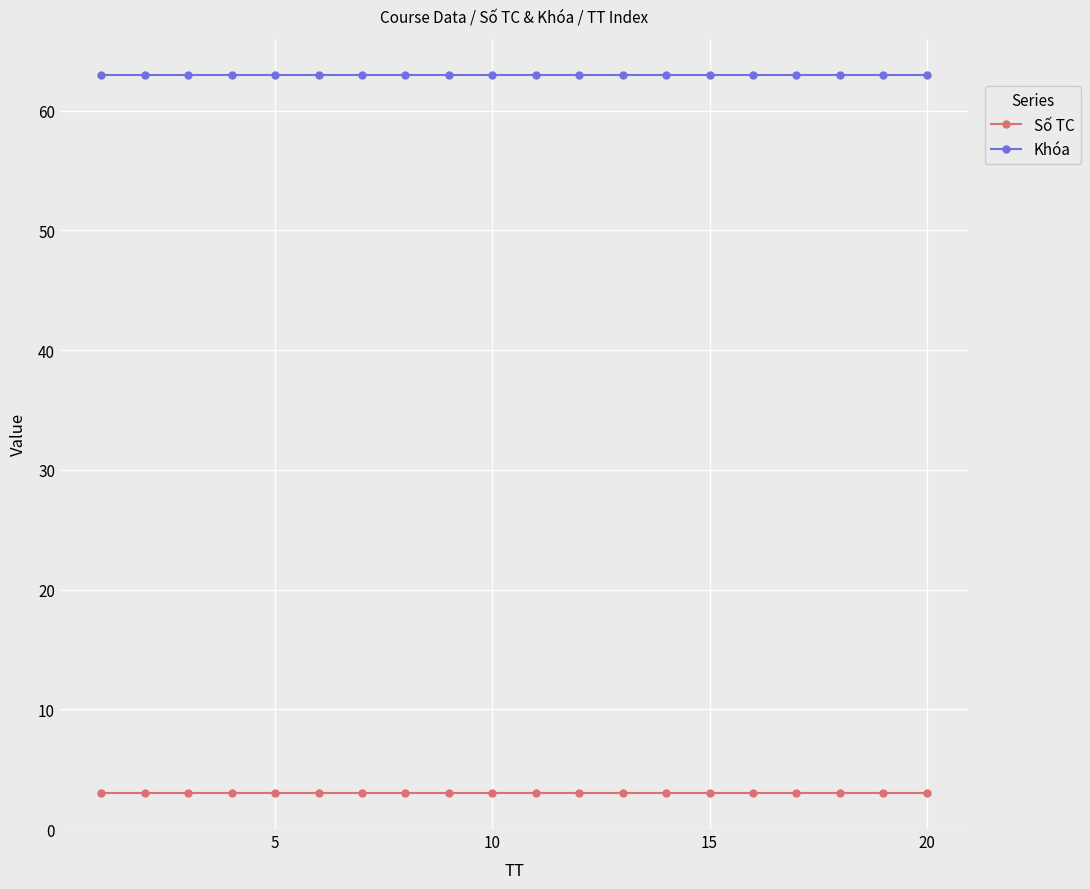

True or false: Khóa and Số TC intersect in this chart.

False